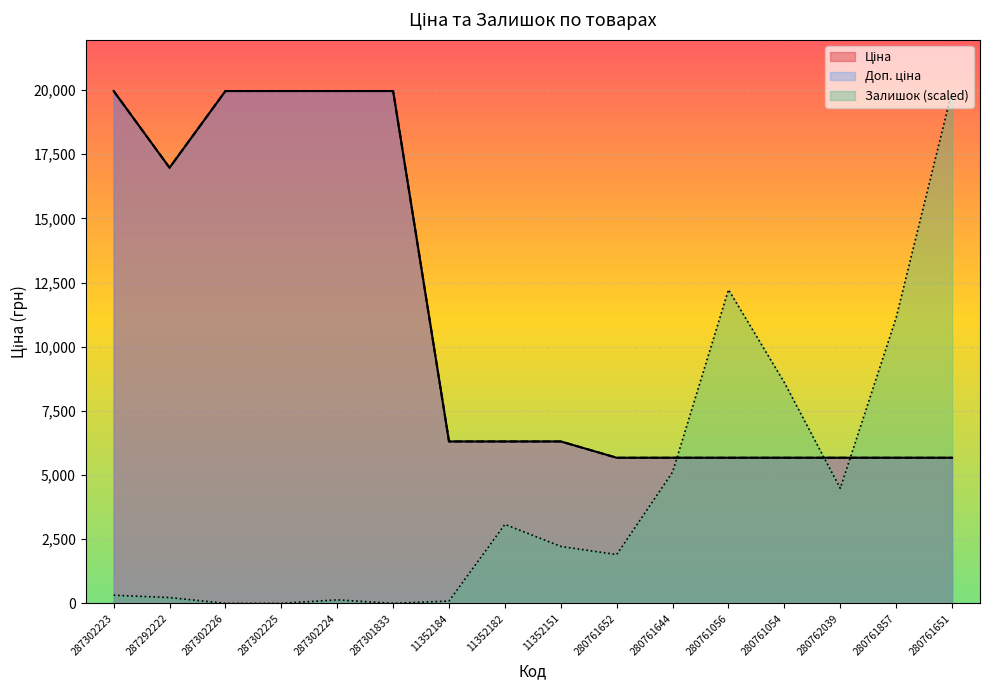

What is the difference between the Залишок values at 280762039 and 11352184?

4391.2